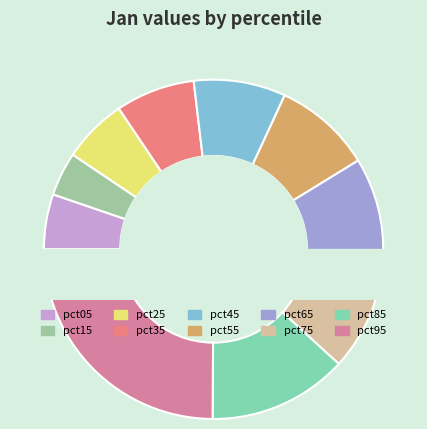

Which category has the smallest portion of the pie?

pct15